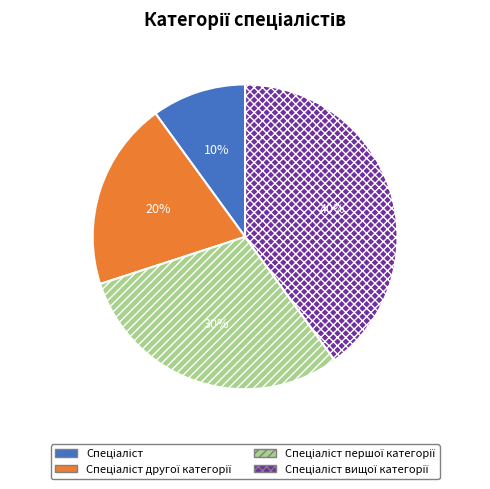

Does any single category account for the majority?

No